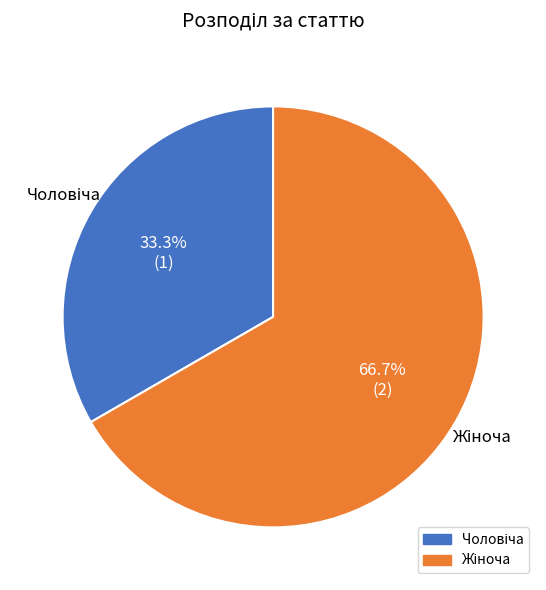

Is there a majority slice in this chart?

Yes